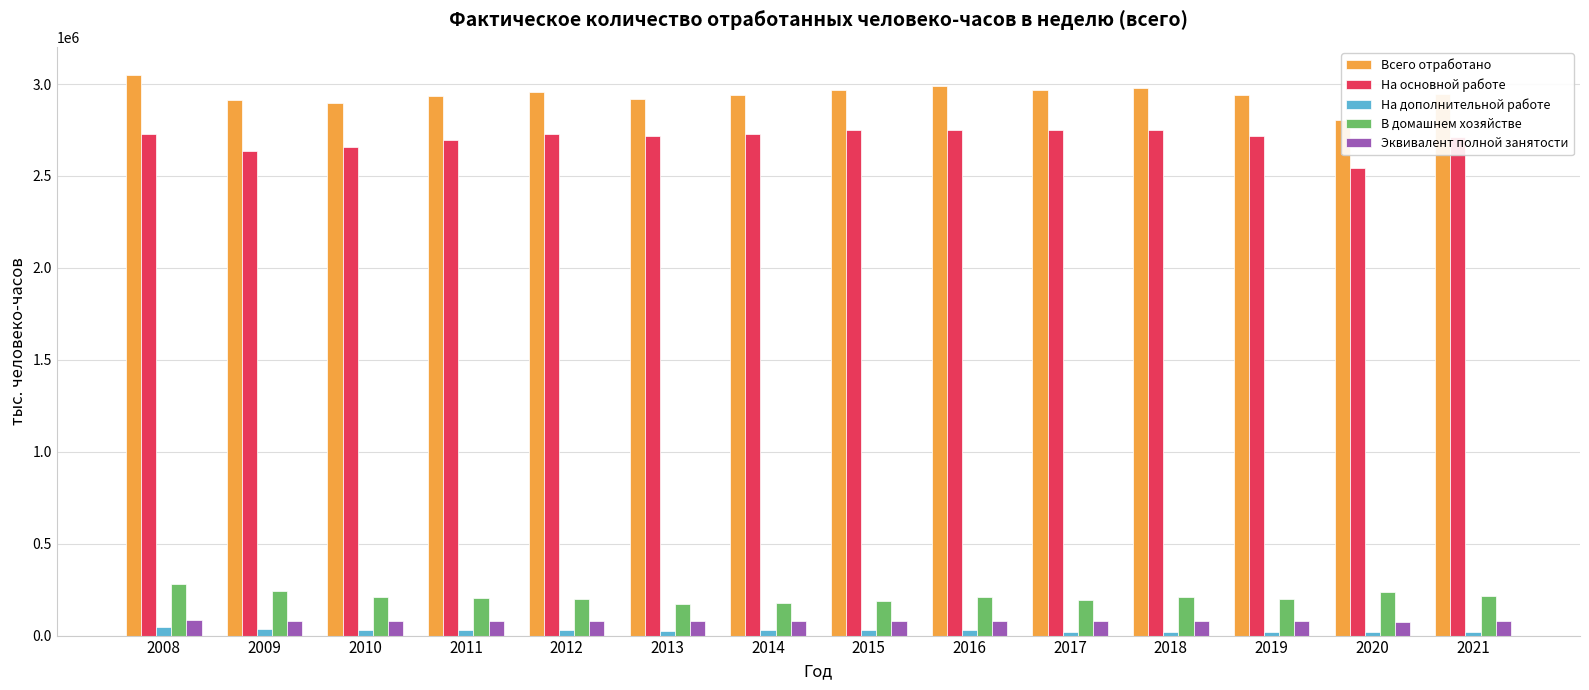

What is the total value across all series at 2020?

5683070